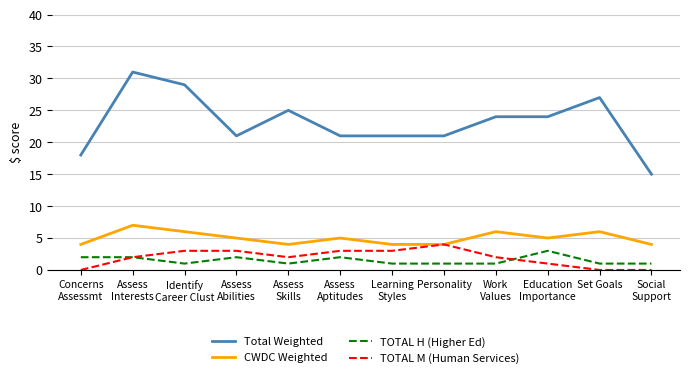

What are all the series names shown in the legend?

Total Weighted, CWDC Weighted, TOTAL H (Higher Ed), TOTAL M (Human Services)